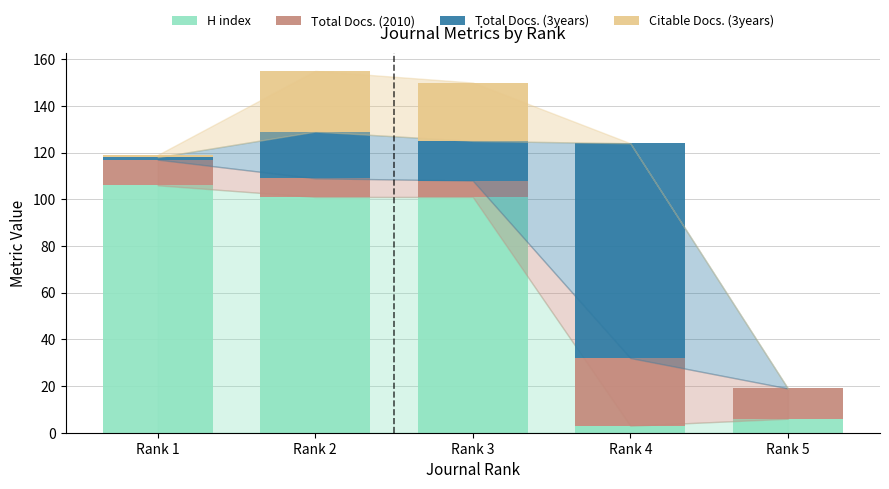

What is the highest value of the H index series?

106